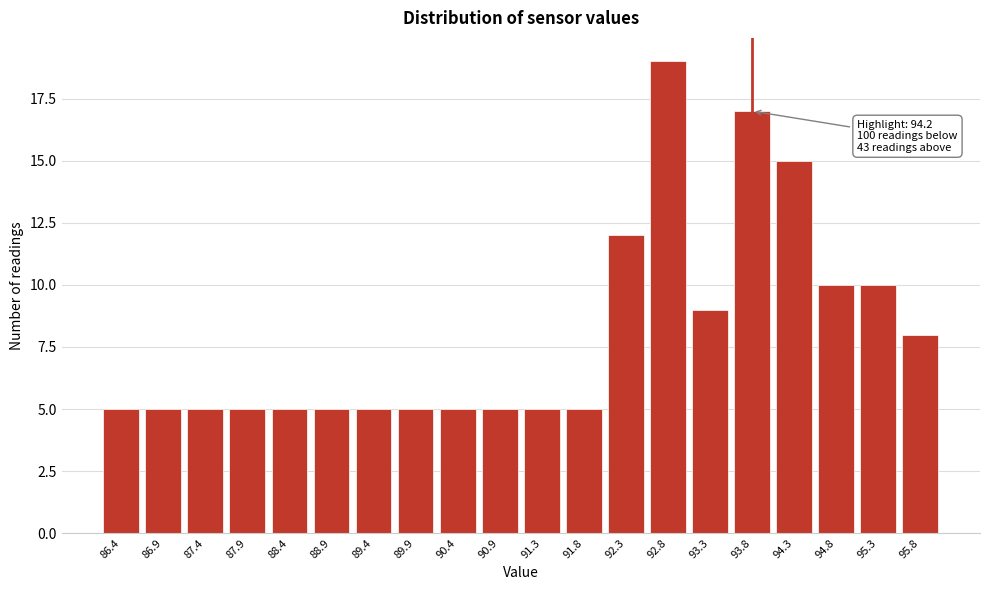

Reading left to right, what are all the values shown in this chart?

86.4=5	86.9=5	87.4=5	87.9=5	88.4=5	88.9=5	89.4=5	89.9=5	90.4=5	90.9=5	91.3=5	91.8=5	92.3=12	92.8=19	93.3=9	93.8=17	94.3=15	94.8=10	95.3=10	95.8=8